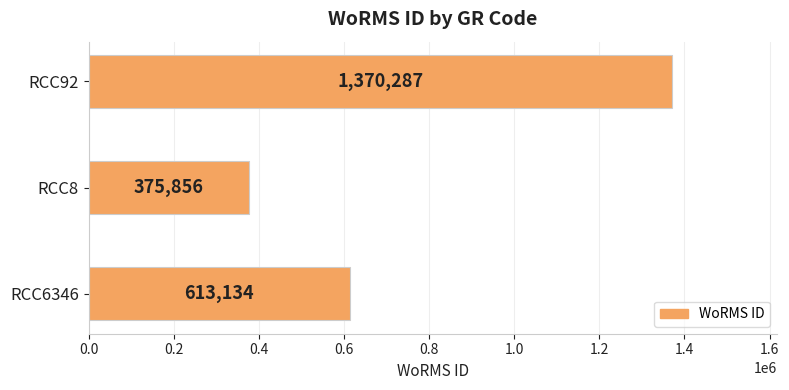

Which has a higher value, RCC8 or RCC6346?

RCC6346